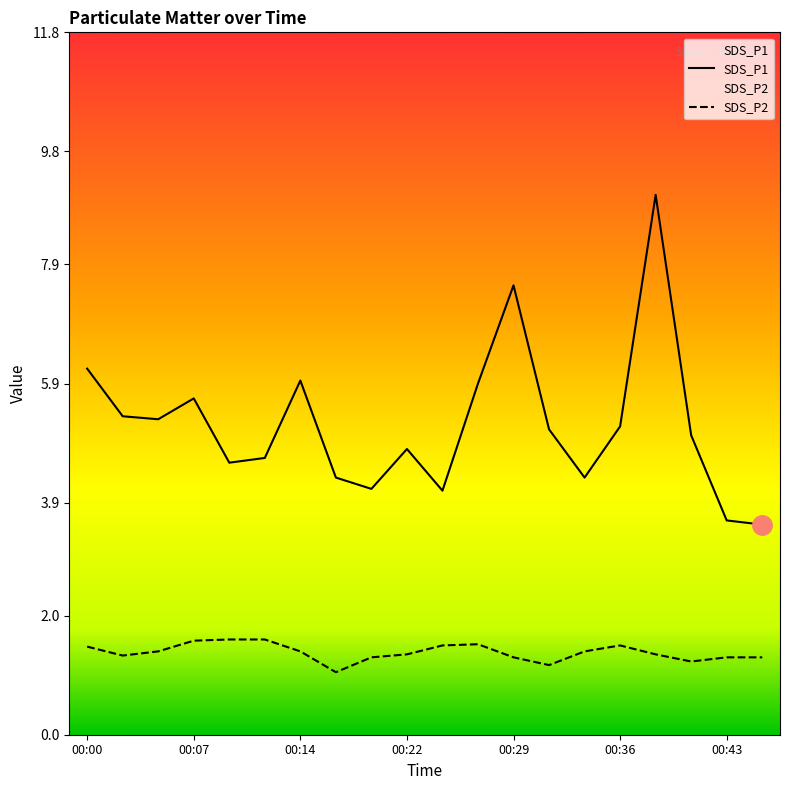

Rank the series at 00:09 from lowest to highest value.

SDS_P2, SDS_P1